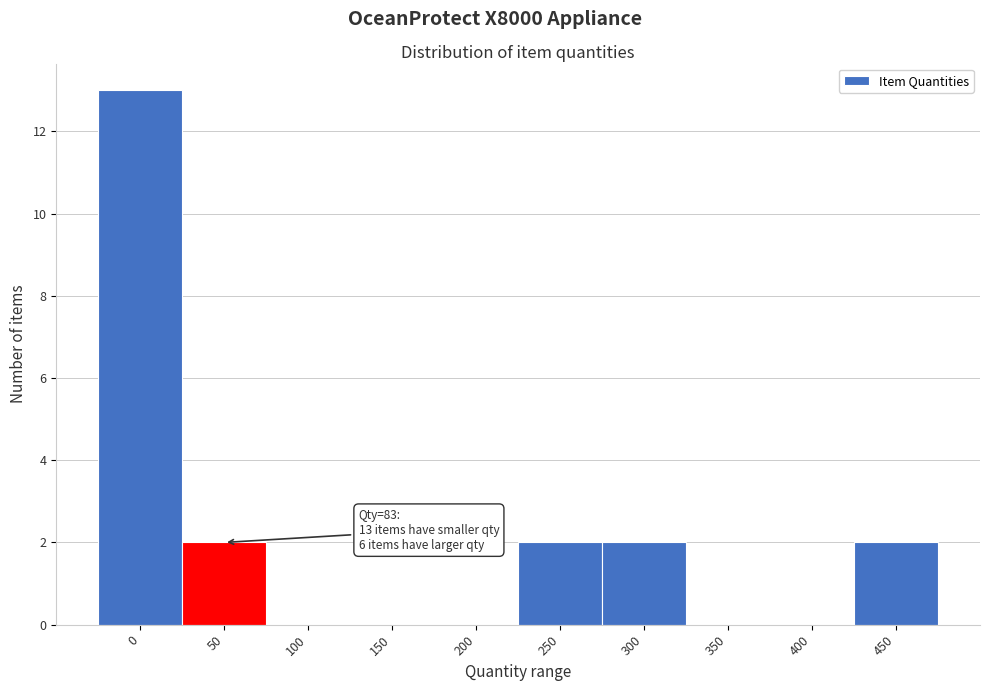

Reading left to right, extract all data points from this chart.

0=13	50=2	100=0	150=0	200=0	250=2	300=2	350=0	400=0	450=2